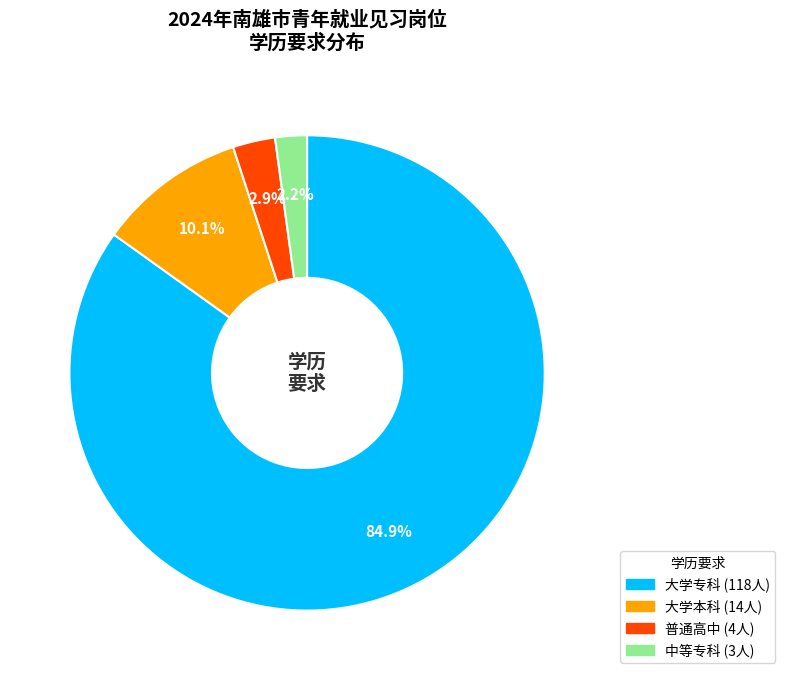

Which category has the biggest portion of the pie?

大学专科